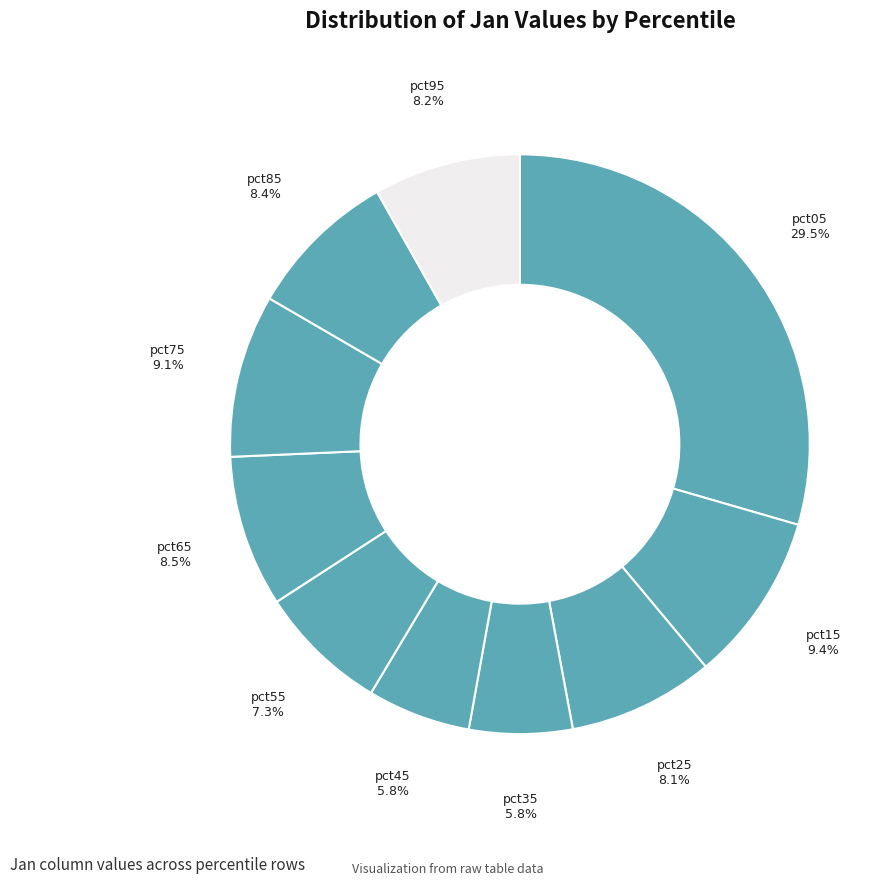

How many segments does this pie chart have?

10